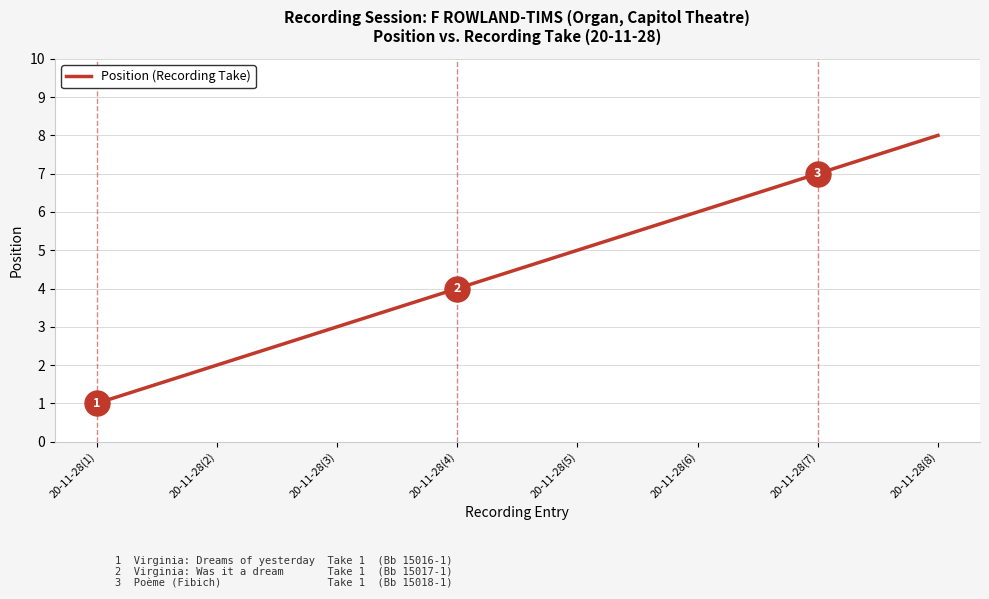

What is the change in value from 20-11-28(6) to 20-11-28(8)?

+2